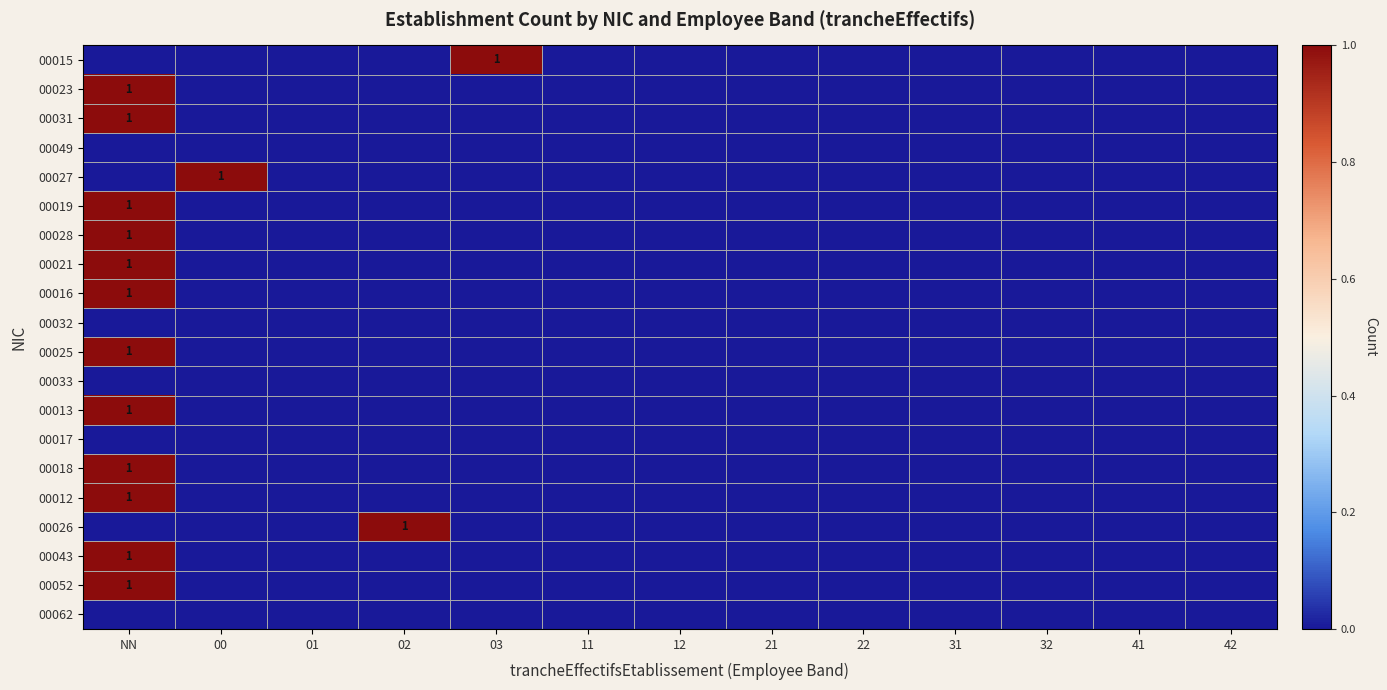

Is it true that 00019 equals 1 at NN?

True